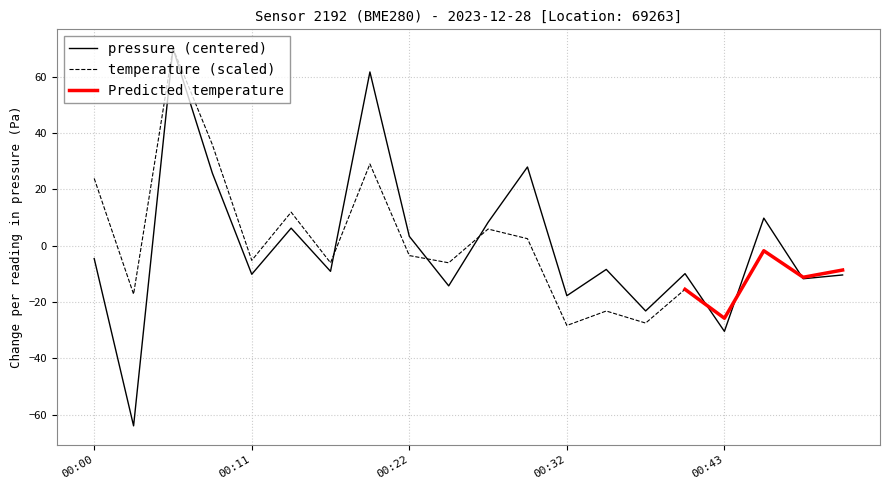

Reading right to left, list all the values displayed in this chart.

-10.4	-11.7	9.8	-30.4	-9.9	-23.1	-8.4	-17.7	28.0	8.3	-14.2	3.4	61.7	-9.1	6.3	-10.1	25.8	70.2	-63.9	-4.5